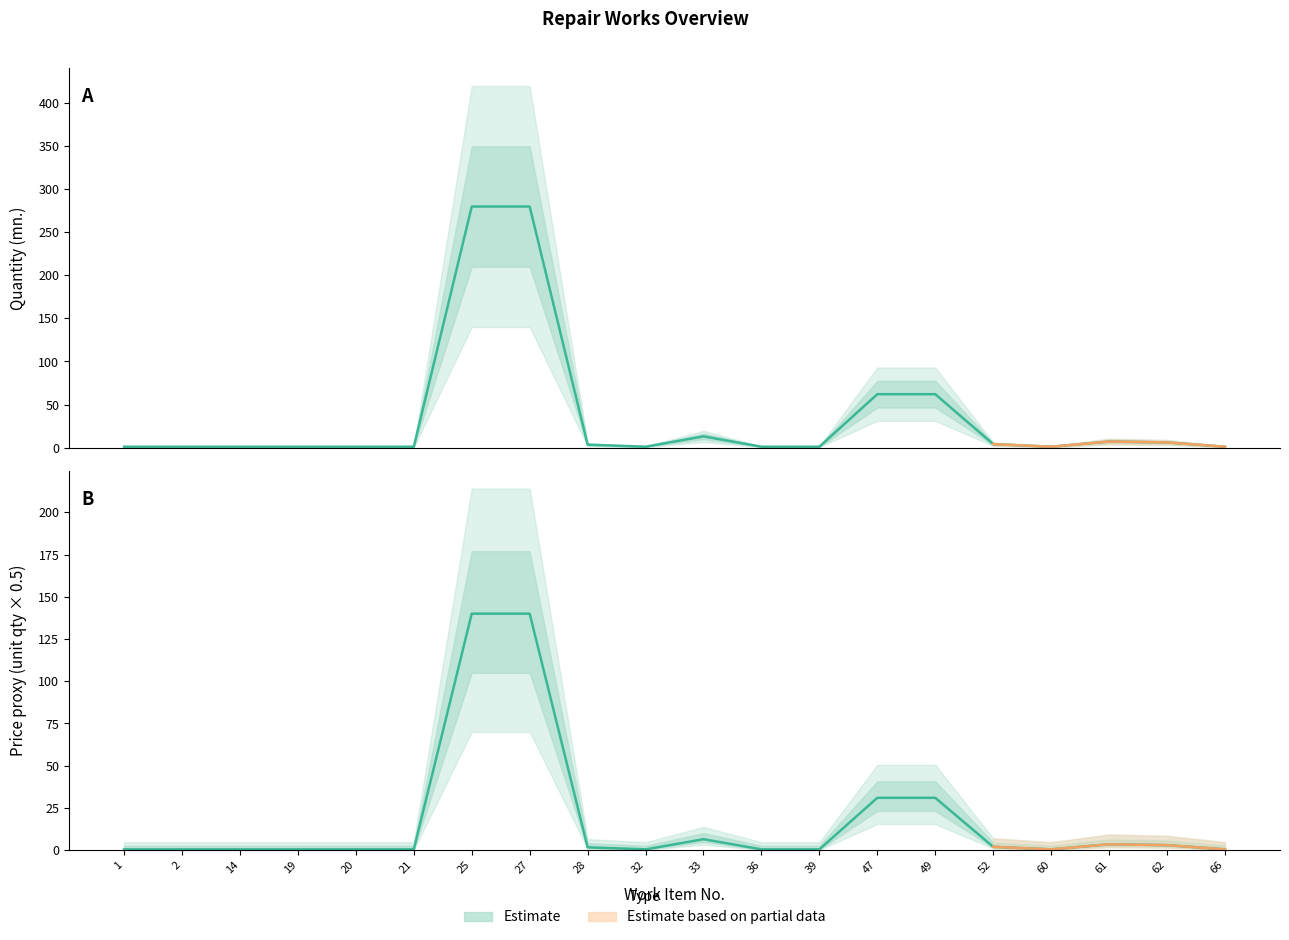

Is it true that Quantity (mn.) equals 1.9 at 28?

False